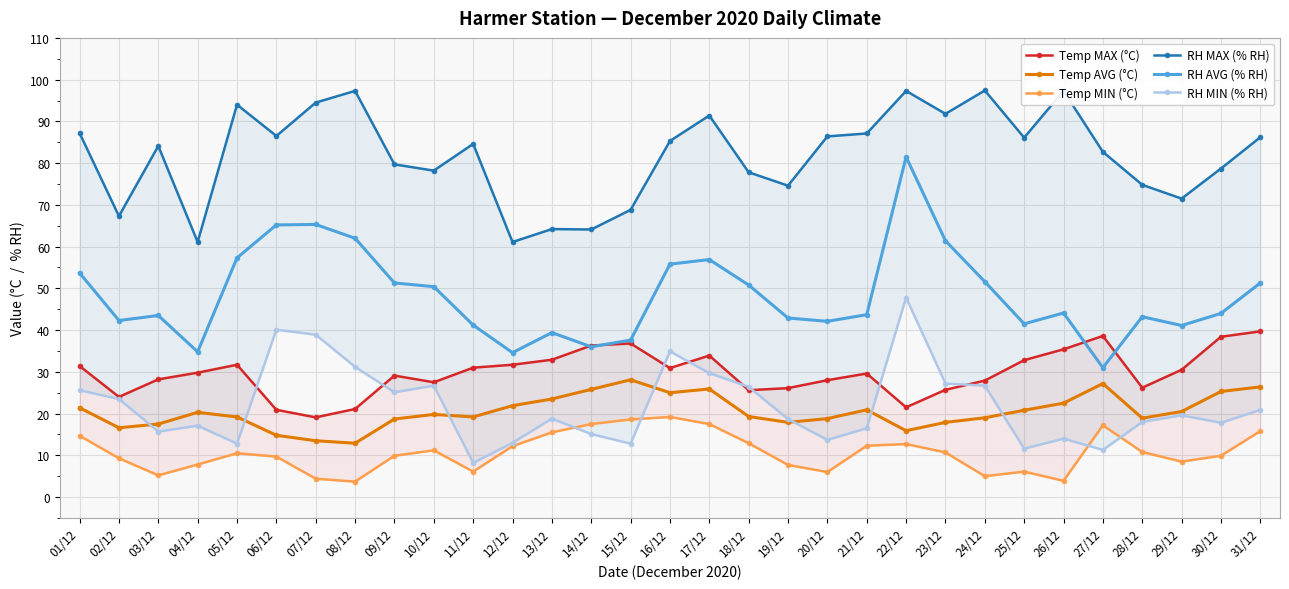

True or false: Temp MAX (°C) and RH MIN (% RH) intersect in this chart.

True